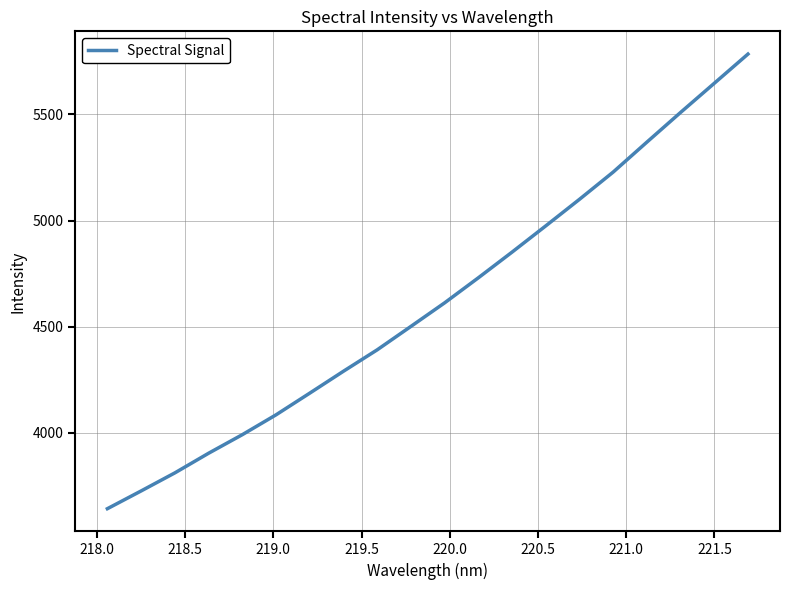

What is the greatest value displayed?

5784.6